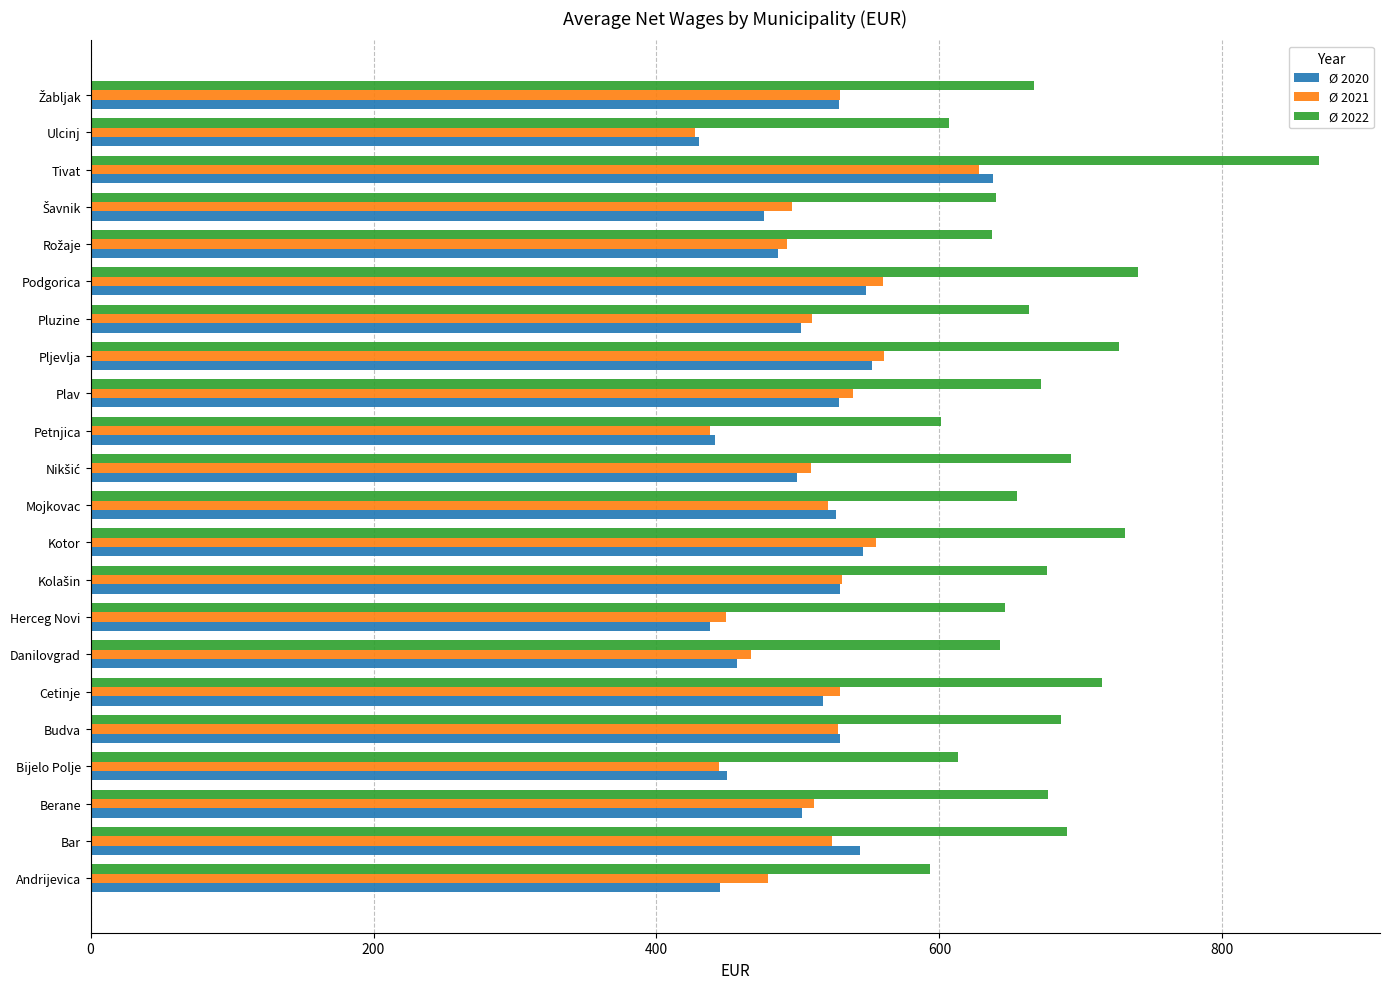

What is the approximate value of Ø 2020 at Mojkovac?

527